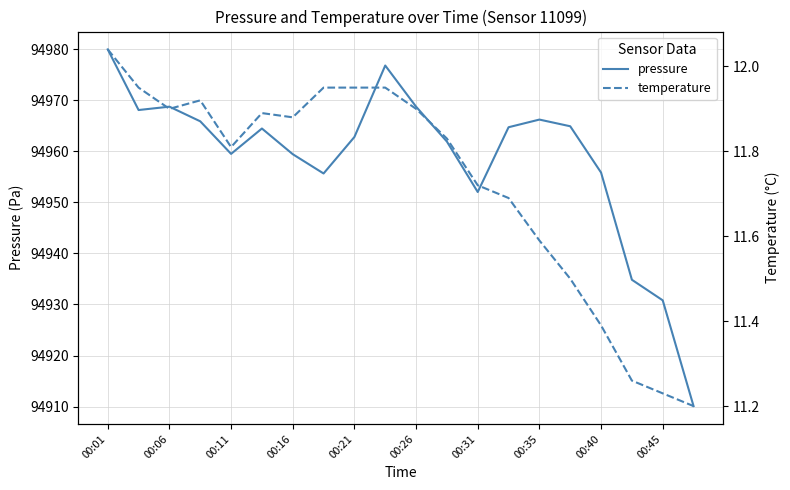

How many data points in pressure are above 94964?

10